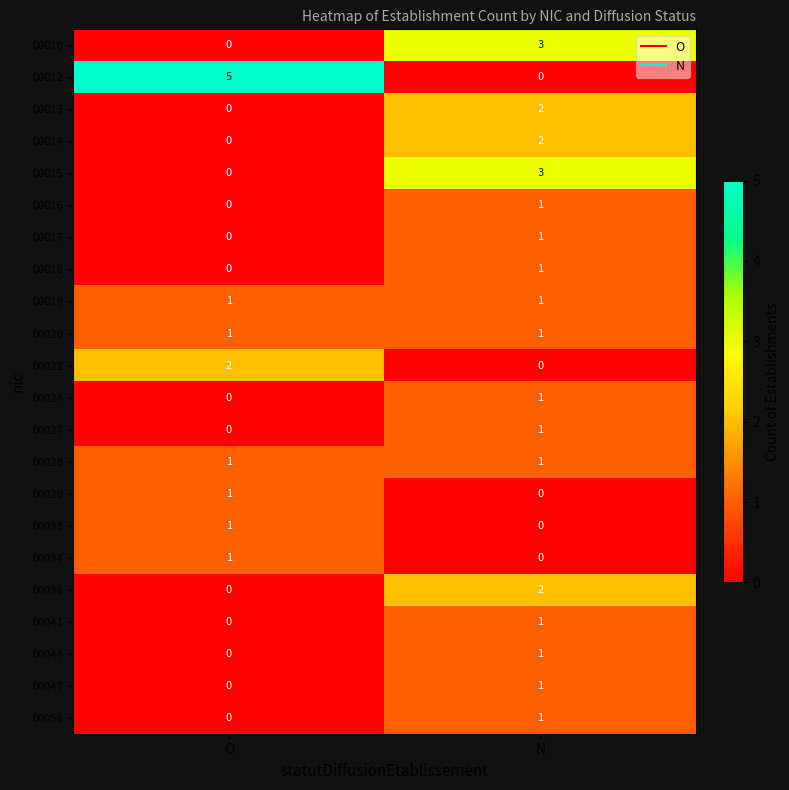

Which series changed the most between O and N?

00012